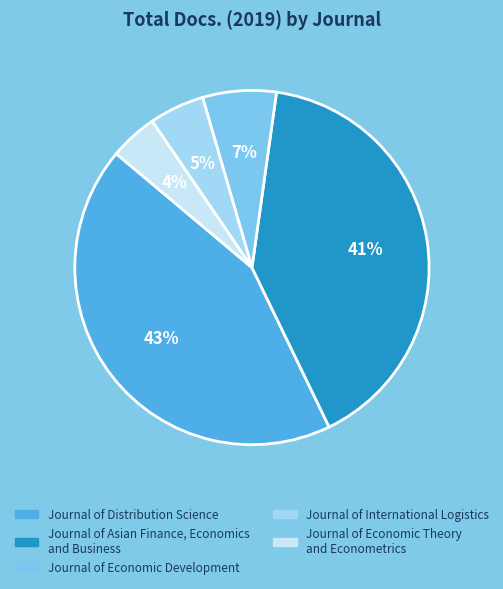

Is the sum of Journal of Distribution Science and Journal of Asian Finance, Economics and Business greater than half?

Yes